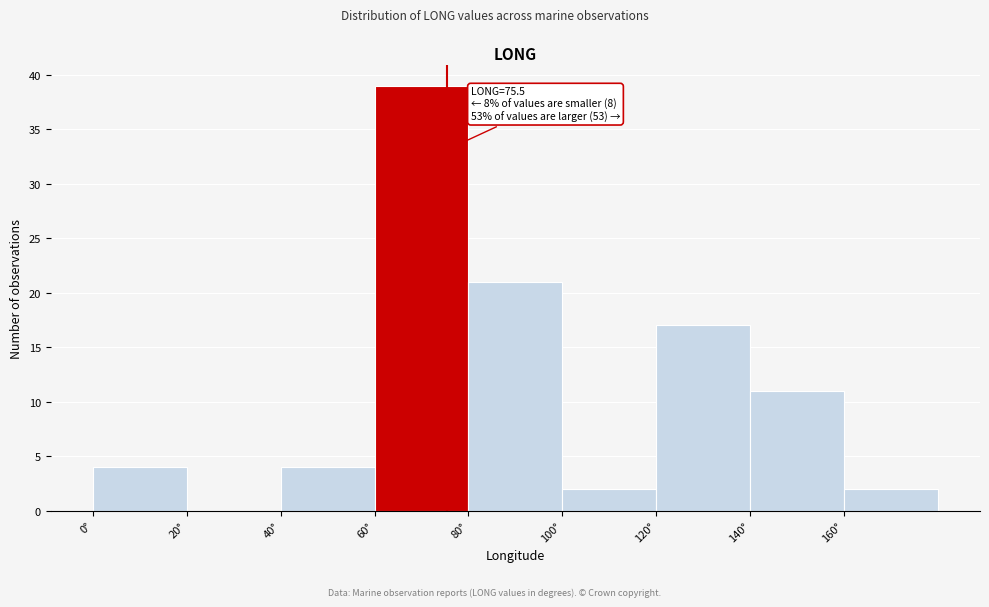

Which range on the x-axis has the tallest bar?

60 to 80